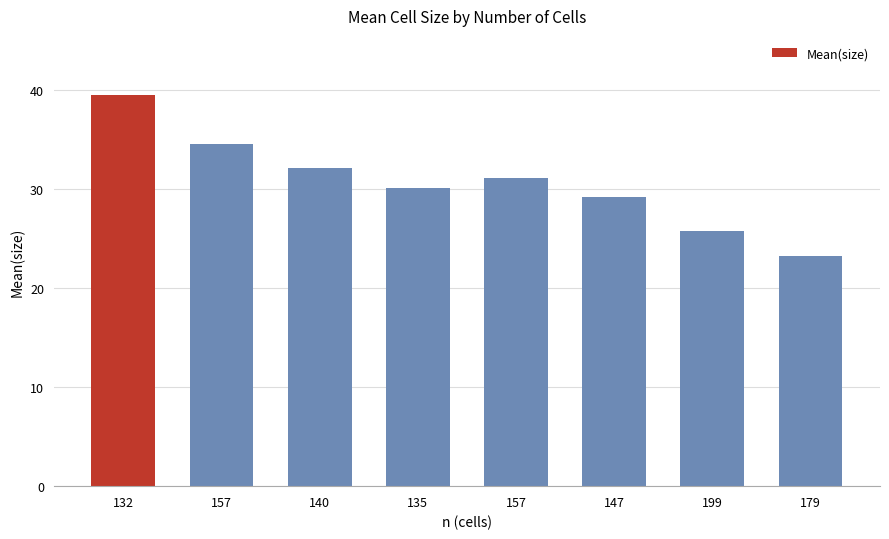

What is the difference between the values at 132 and 157?

5.0